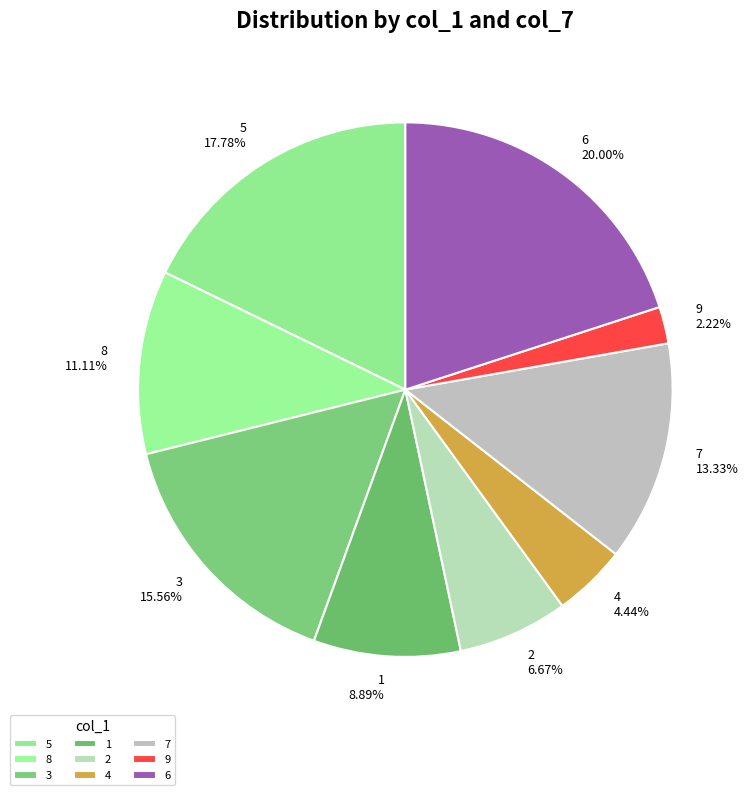

To the nearest percent, what portion does 2 represent?

7%